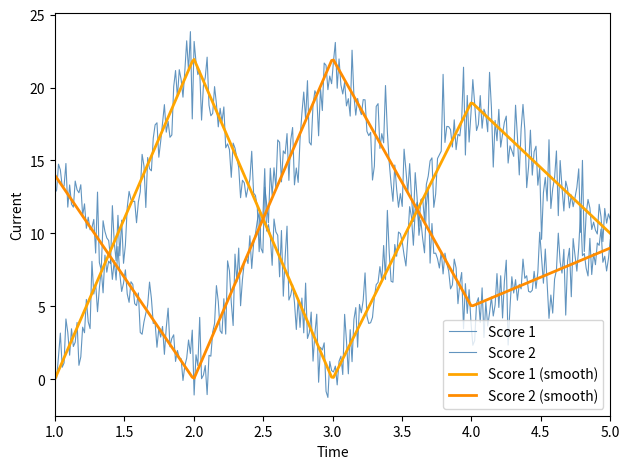

Which series has the largest total across all categories?

Score 1